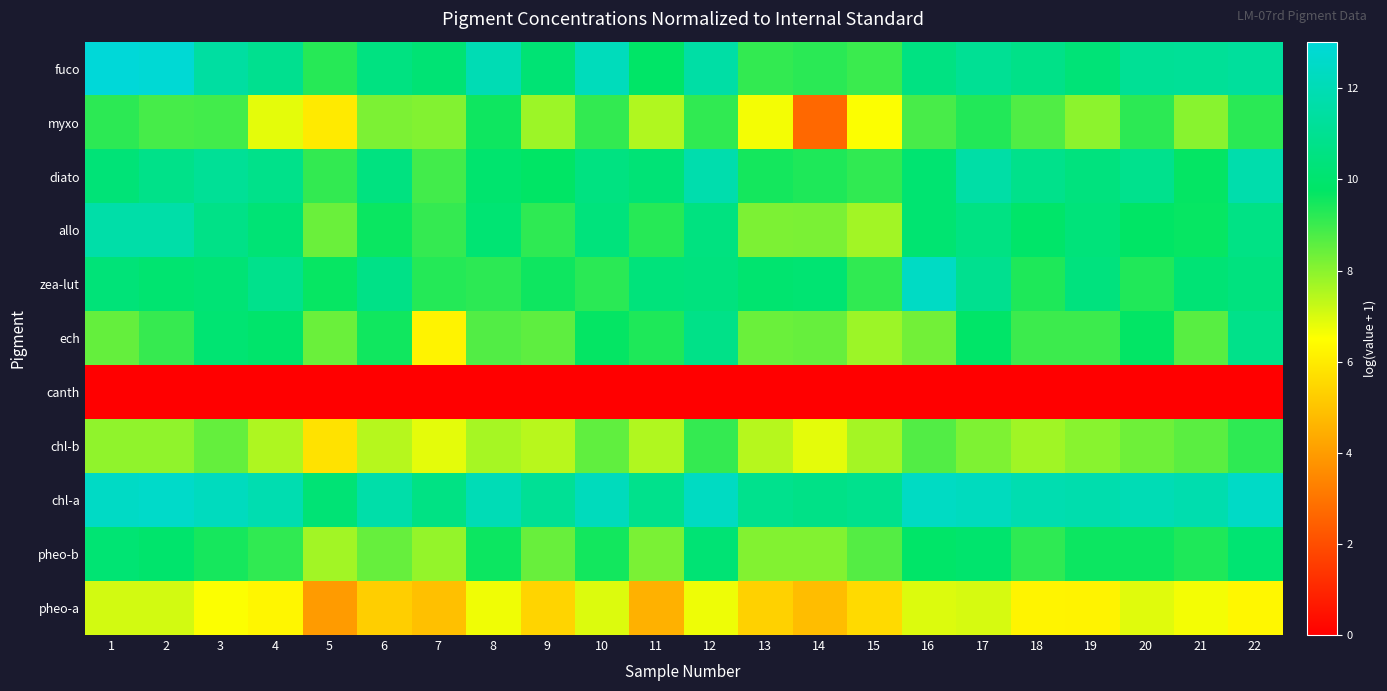

At how many categories does at least one series exceed 11?

16